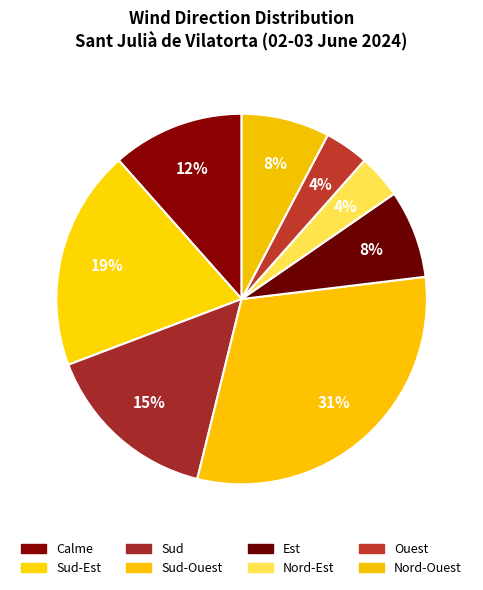

How much of the chart is everything except Sud-Est?

80.8%